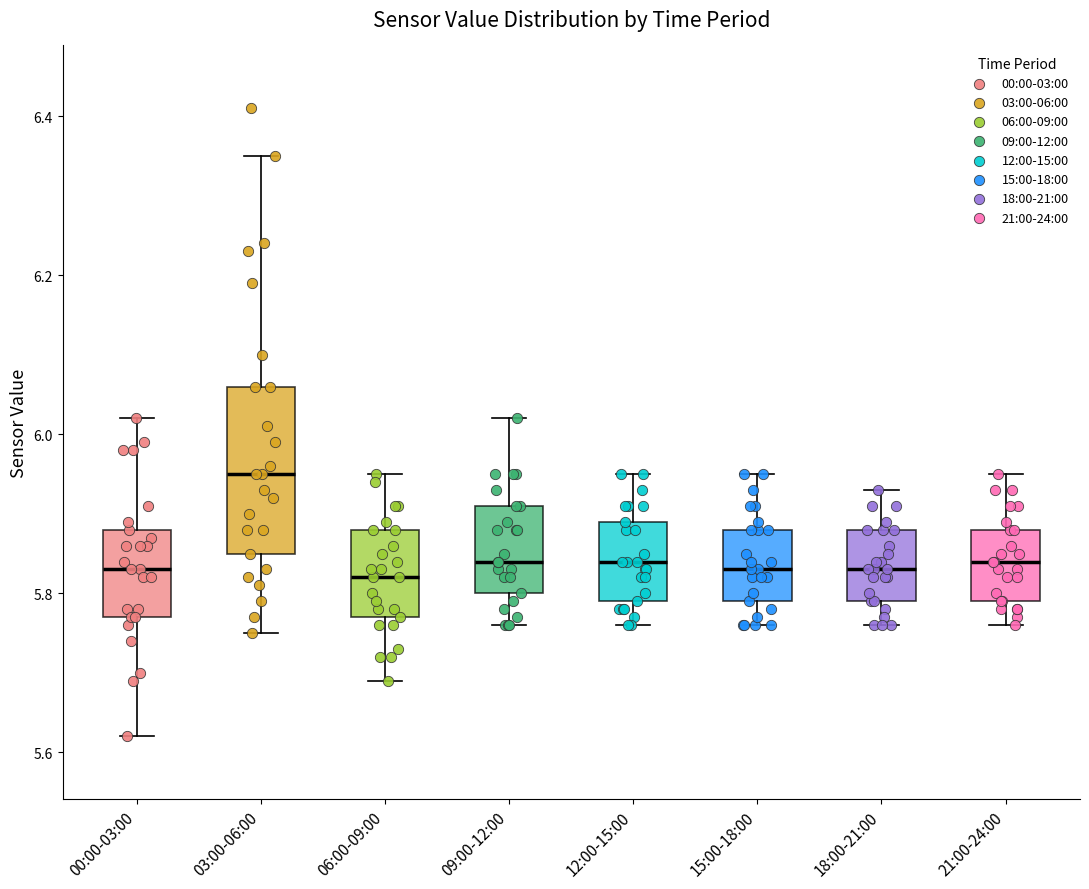

Reading left to right, read every box against the y-axis: the position of its median line, the range the box covers, and the ends of its whiskers. The values are not printed on the chart, so give them approximately, as read against the axis.

00:00-03:00: median 5.84, box 5.78 to 5.88, whiskers 5.62 to 6.02
03:00-06:00: median 5.96, box 5.86 to 6.06, whiskers 5.76 to 6.36
06:00-09:00: median 5.82, box 5.78 to 5.88, whiskers 5.70 to 5.96
09:00-12:00: median 5.84, box 5.80 to 5.92, whiskers 5.76 to 6.02
12:00-15:00: median 5.84, box 5.80 to 5.90, whiskers 5.76 to 5.96
15:00-18:00: median 5.84, box 5.80 to 5.88, whiskers 5.76 to 5.96
18:00-21:00: median 5.84, box 5.80 to 5.88, whiskers 5.76 to 5.94
21:00-24:00: median 5.84, box 5.80 to 5.88, whiskers 5.76 to 5.96